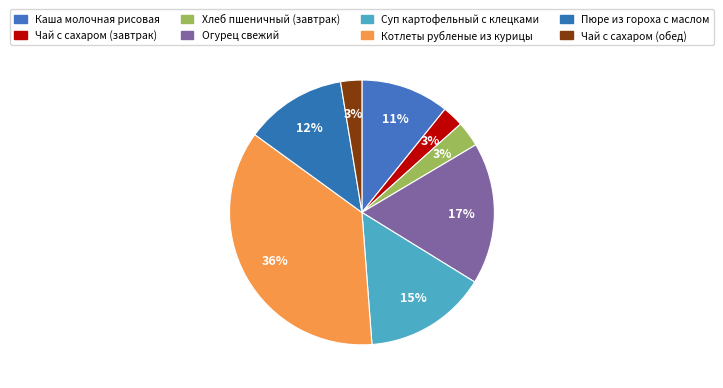

What percentage is the Огурец свежий slice, to the nearest percent?

17%